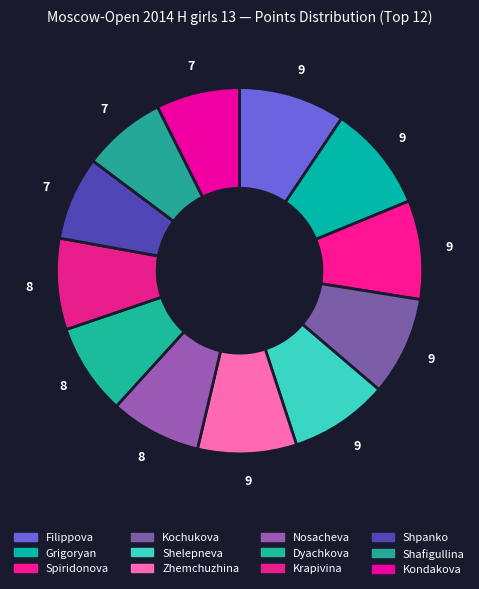

What is the smallest slice in the pie chart?

Shpanko Nadiia